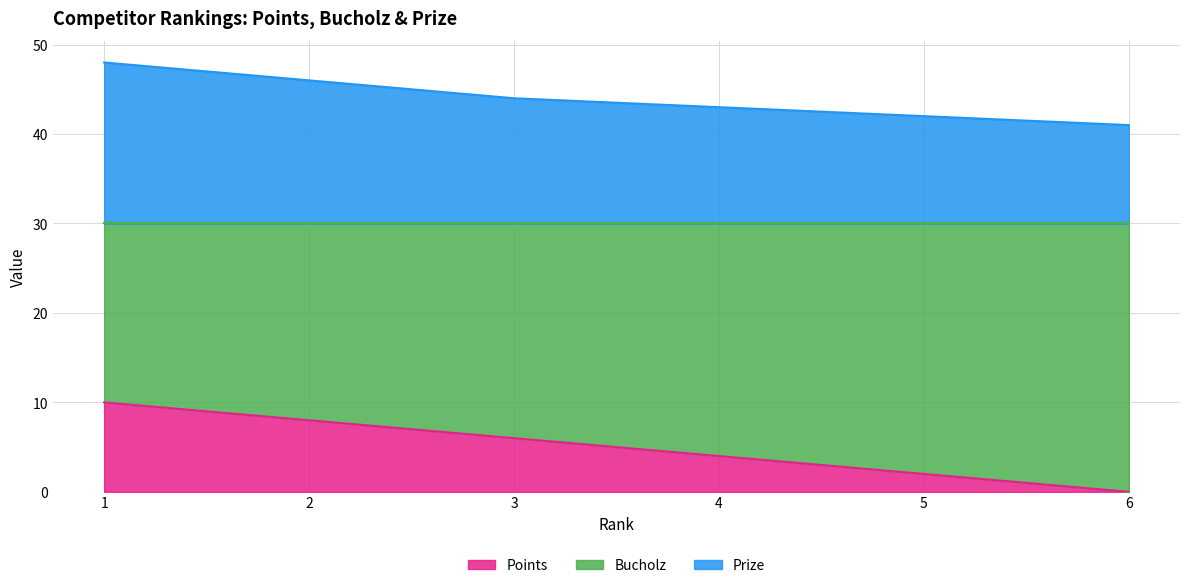

True or false: Points and Bucholz intersect in this chart.

False